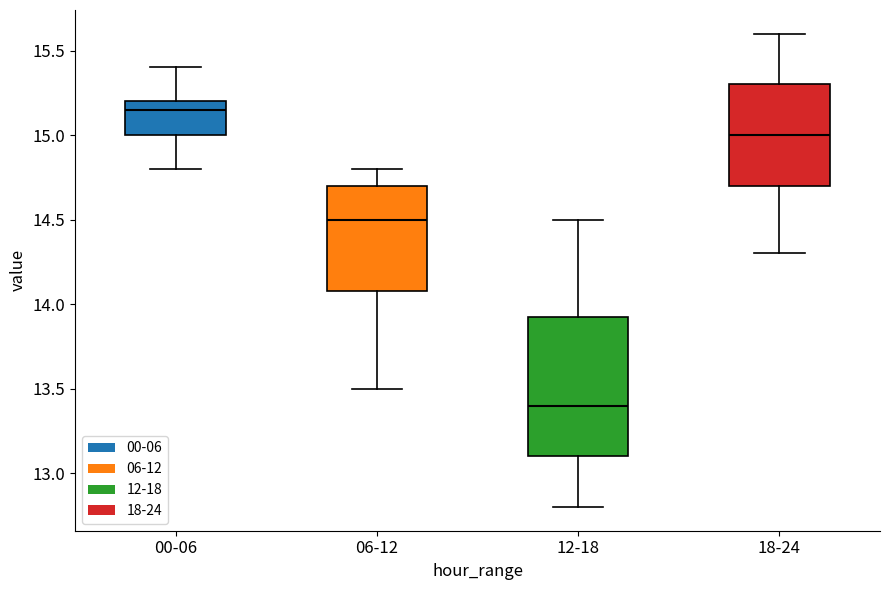

Reading left to right, transcribe this box plot: for each box, give where its median line is, the range the box spans, and where its two whiskers end, as read against the y-axis. The values are not printed on the chart, so give them approximately, as read against the axis.

00-06: median 15.15, box 15.00 to 15.20, whiskers 14.80 to 15.40
06-12: median 14.50, box 14.10 to 14.70, whiskers 13.50 to 14.80
12-18: median 13.40, box 13.10 to 13.95, whiskers 12.80 to 14.50
18-24: median 15.00, box 14.70 to 15.30, whiskers 14.30 to 15.60